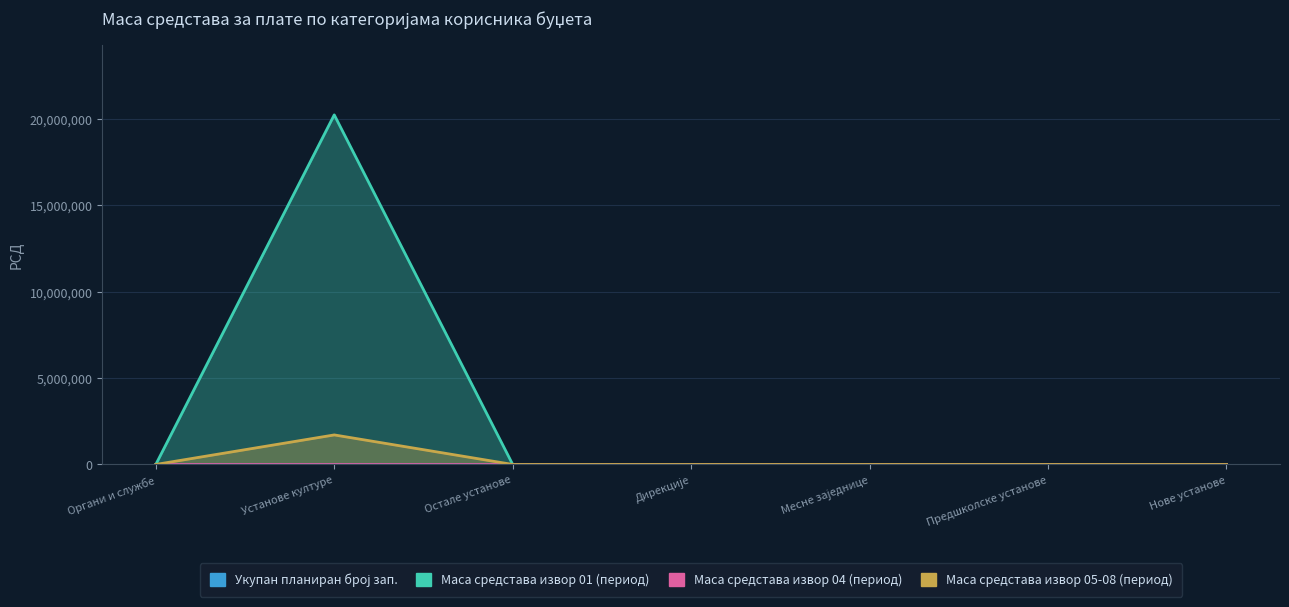

Which series has the largest total across all categories?

Маса средстава извор 01 (период)